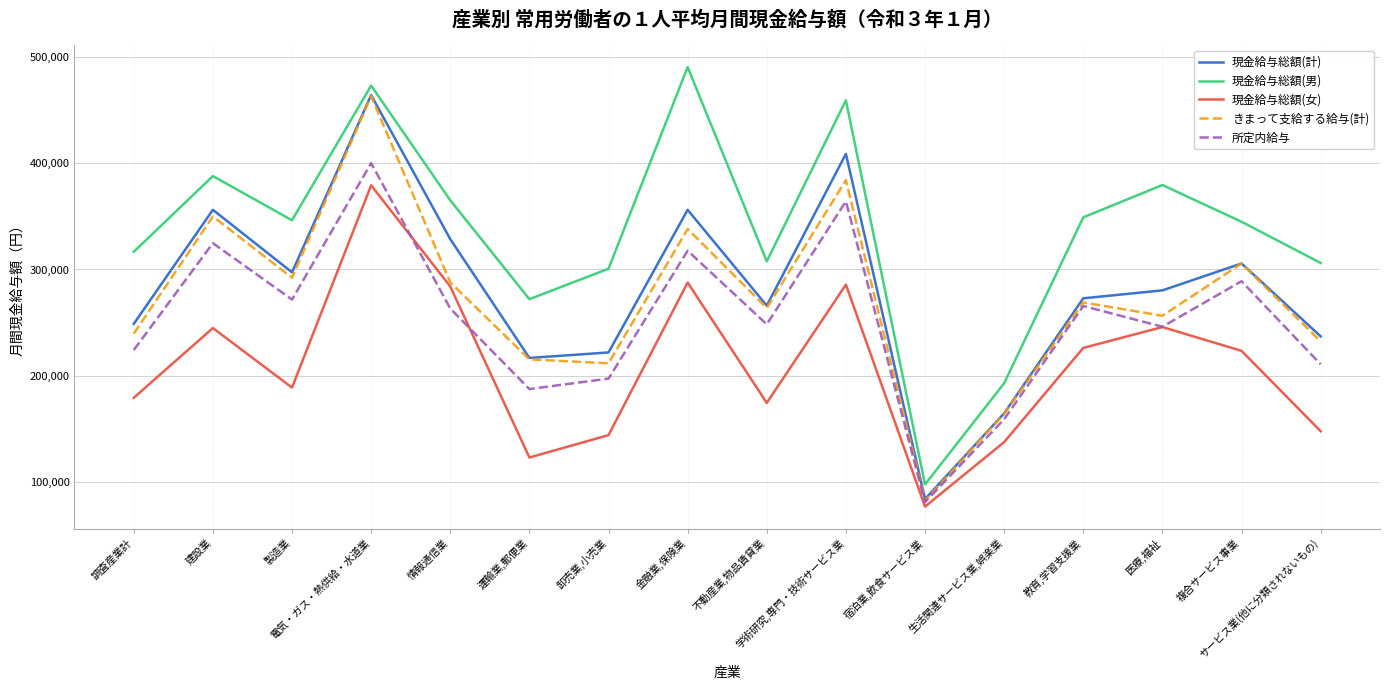

At which category does きまって支給する給与(計) reach its first local peak?

建設業